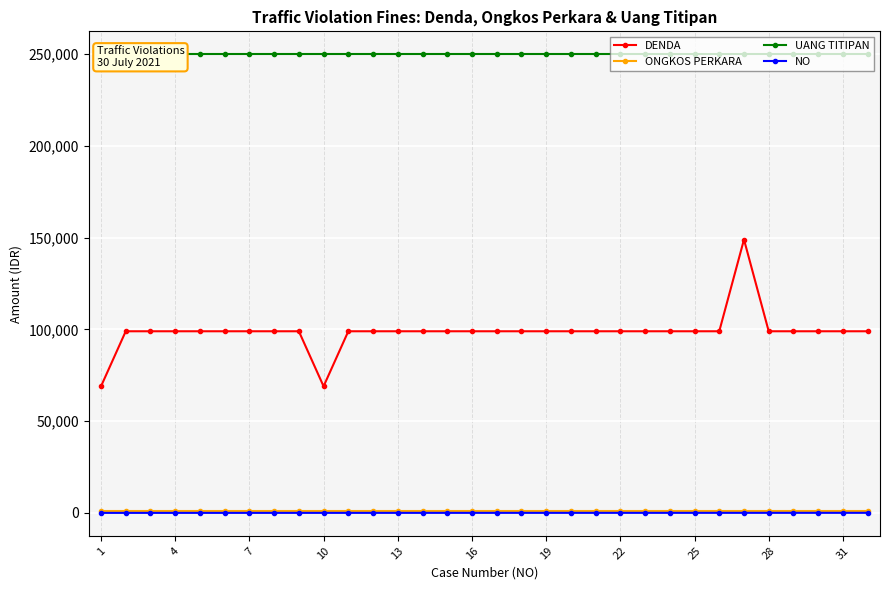

Which series has the largest total across all categories?

UANG TITIPAN